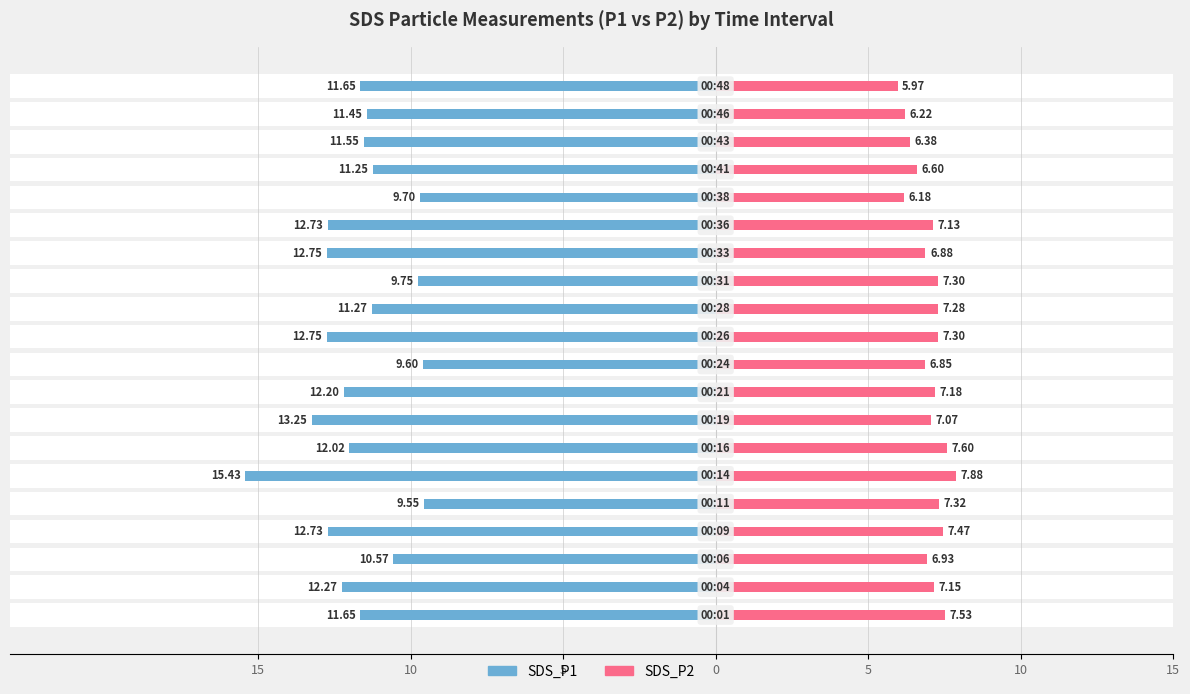

What is the value of the SDS_P1 bar at the 15th from the left?

-12.7